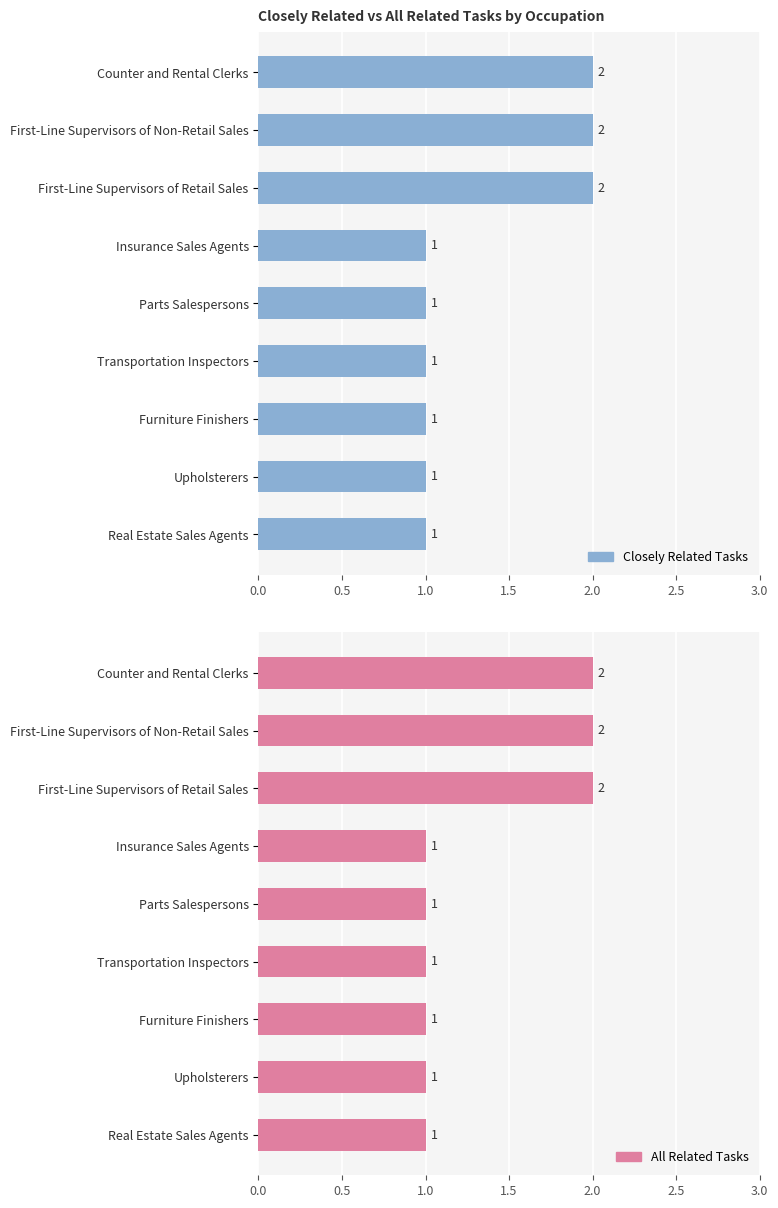

At how many categories does at least one series exceed 1?

3